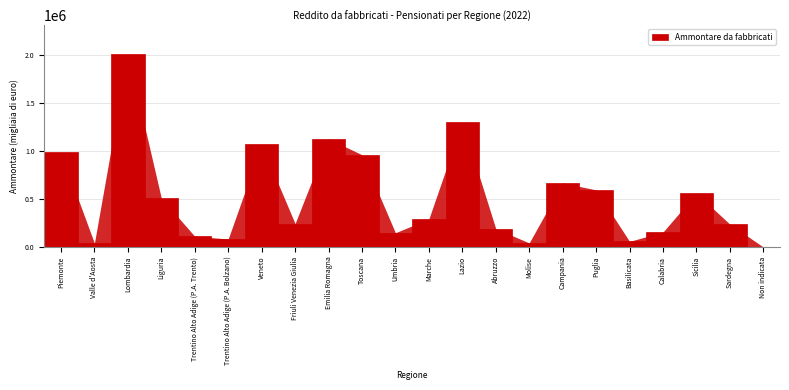

What is the sum of the values at Friuli Venezia Giulia and Piemonte?

1228388